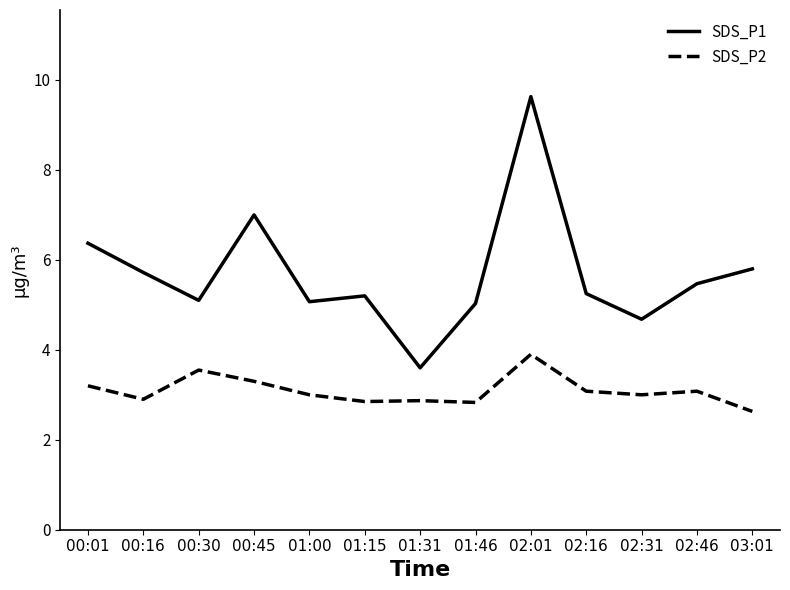

Is it true that SDS_P1 equals 5.7 at 00:16?

True